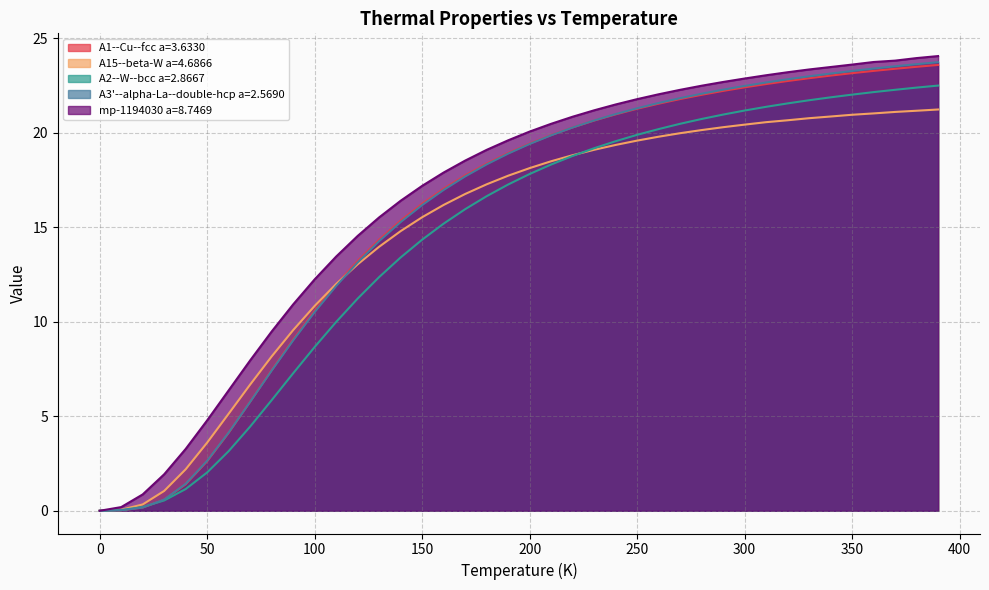

Is the value of A2--W--bcc a=2.8667 at 30.0 greater than the value of A15--beta-W a=4.6866 at 220.0?

No